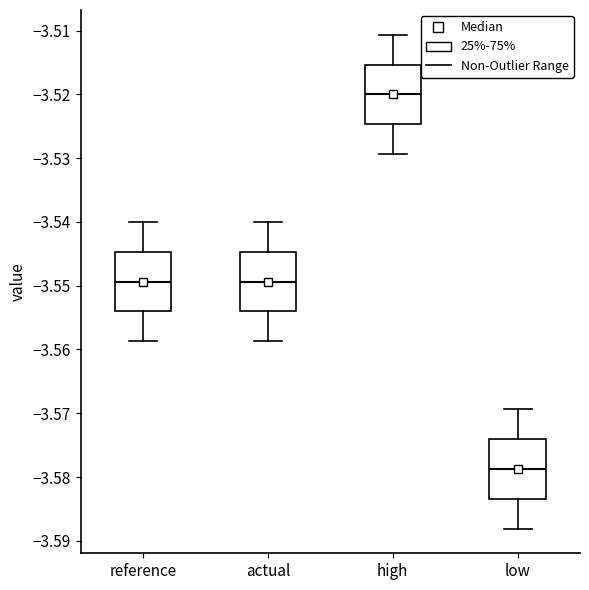

Which box's median line is the lowest?

low